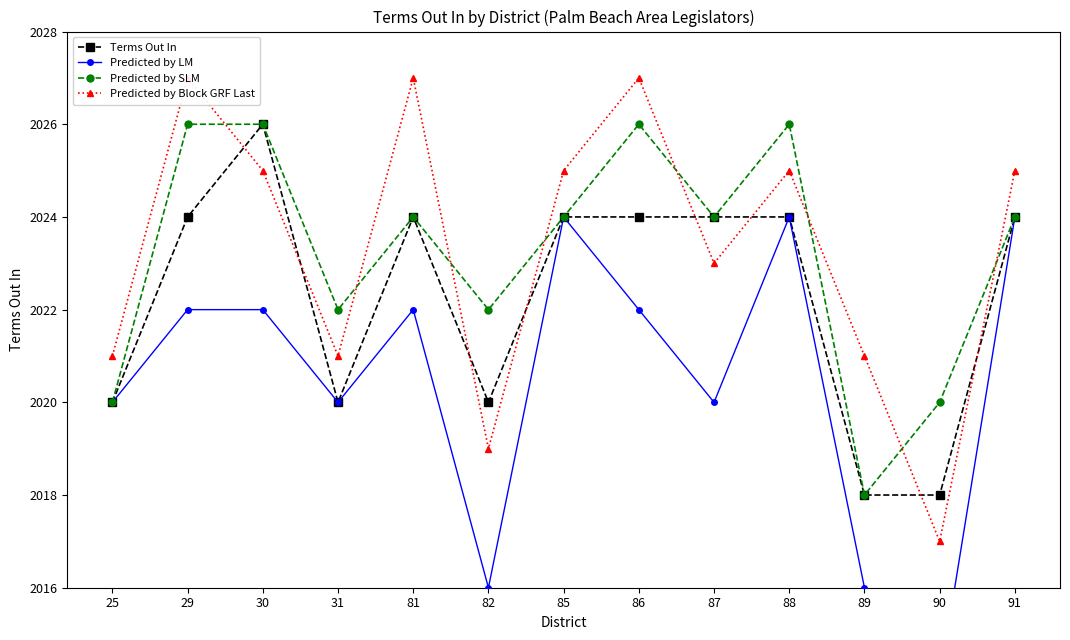

True or false: Predicted by LM and Predicted by Block GRF Last cross at least once.

False